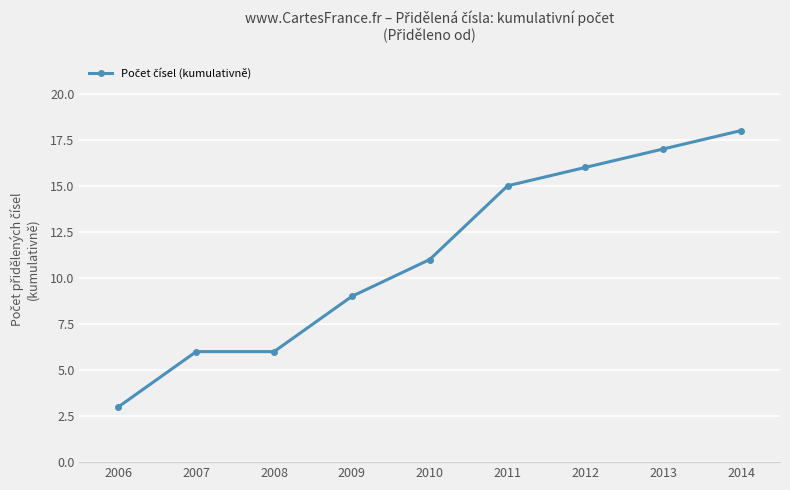

What value does the data have at 2013, to the nearest 10?

20